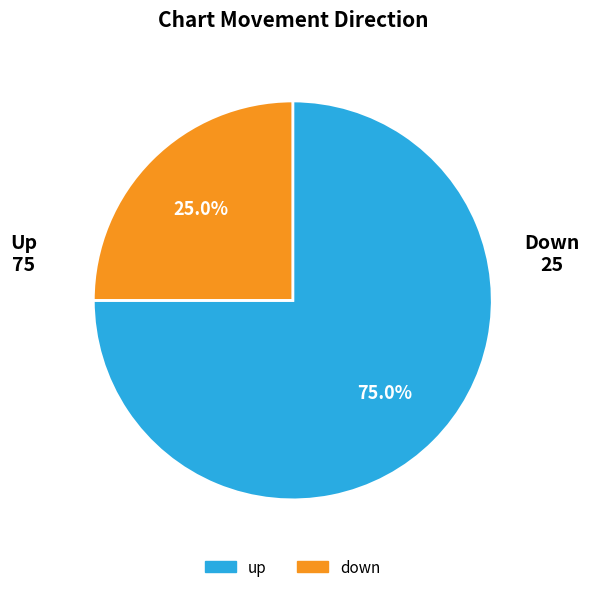

Combined, do up and down account for over 50%?

Yes